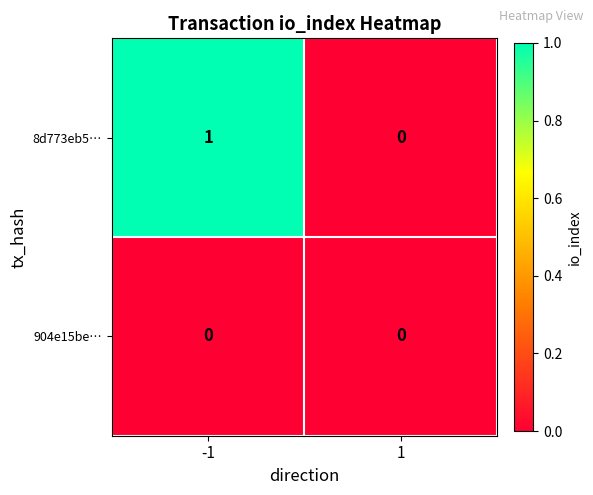

Count the number of categories in the chart.

2